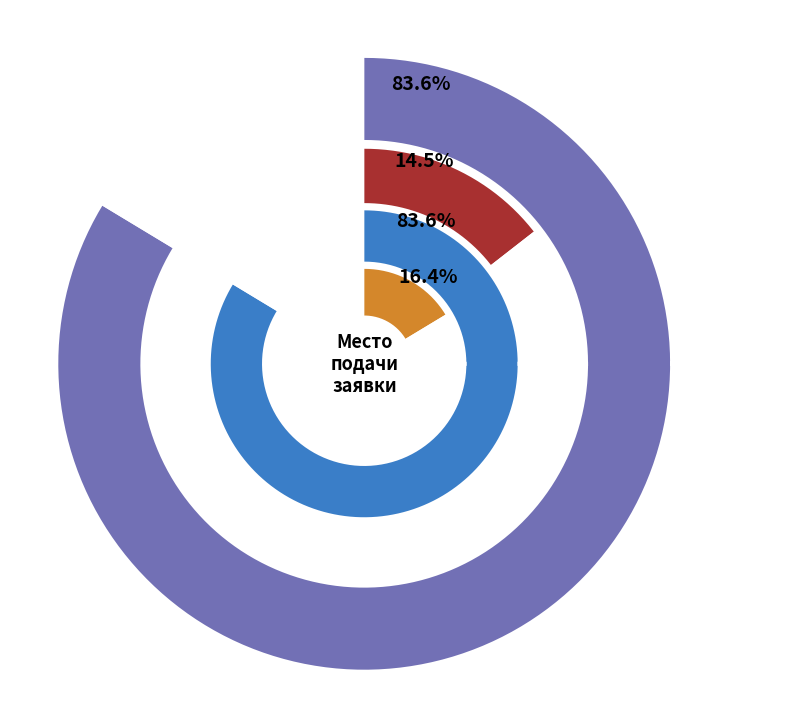

Combined, do czn.mos.ru and mos.ru account for over 50%?

Yes